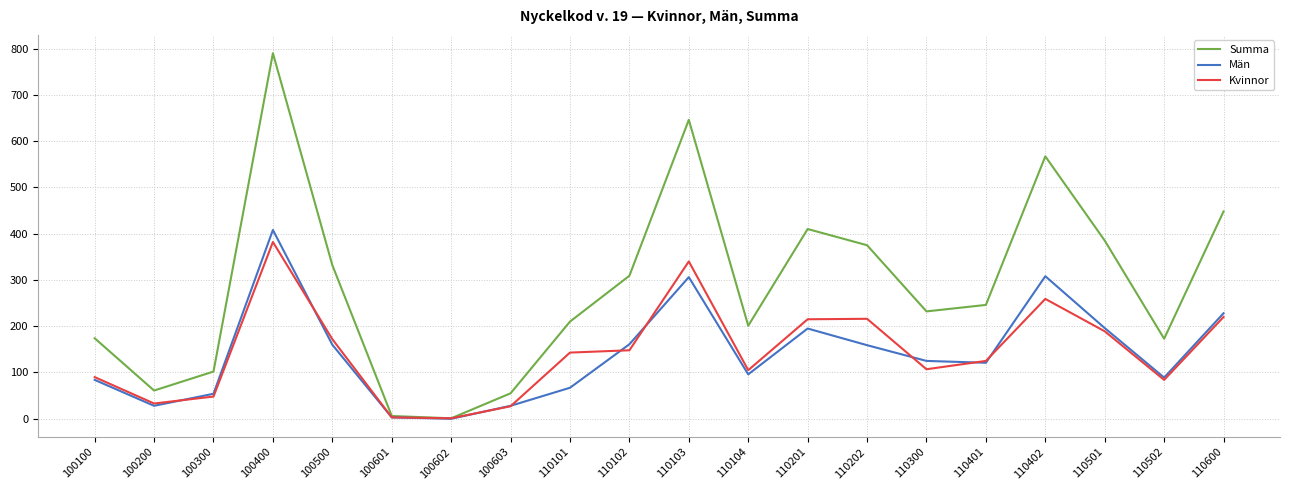

What is the spread (max minus min) of values at 110401?

125